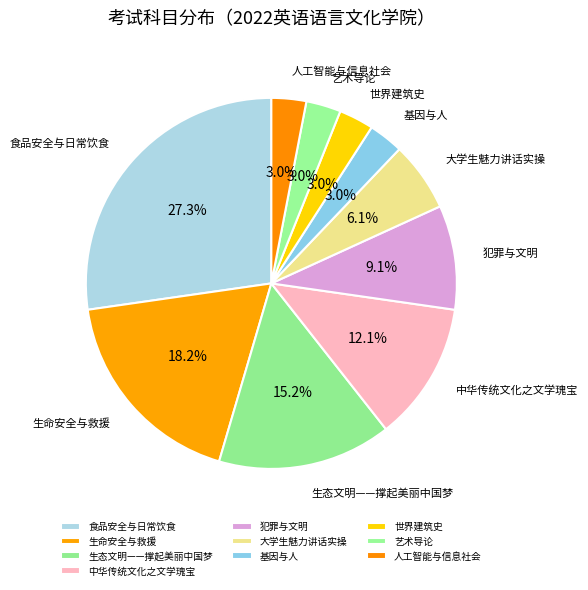

Is the sum of 大学生魅力讲话实操 and 基因与人 greater than half?

No